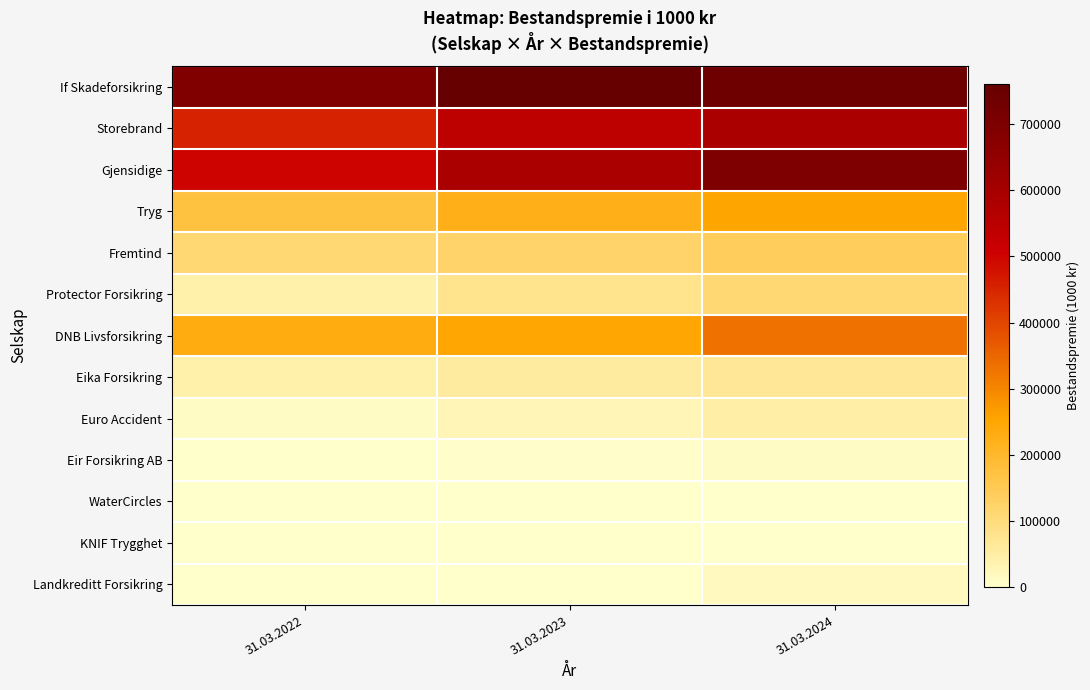

Reading right to left, what are all the values shown in this chart?

If Skadeforsikring: 31.03.2024=734369	31.03.2023=760290	31.03.2022=692724
Storebrand: 31.03.2024=588002	31.03.2023=542380	31.03.2022=451619
Gjensidige: 31.03.2024=699008	31.03.2023=588563	31.03.2022=499095
Tryg: 31.03.2024=254223	31.03.2023=223439	31.03.2022=172913
Fremtind: 31.03.2024=140301	31.03.2023=122958	31.03.2022=111782
Protector Forsikring: 31.03.2024=110330	31.03.2023=77961	31.03.2022=41632
DNB Livsforsikring: 31.03.2024=330334	31.03.2023=249657	31.03.2022=234334
Eika Forsikring: 31.03.2024=66738	31.03.2023=56022	31.03.2022=43652
Euro Accident: 31.03.2024=47560	31.03.2023=26974	31.03.2022=10716
Eir Forsikring AB: 31.03.2024=10254	31.03.2023=4993	31.03.2022=11
WaterCircles: 31.03.2024=1579	31.03.2023=1612	31.03.2022=1571
KNIF Trygghet: 31.03.2024=2089	31.03.2023=1318	31.03.2022=0
Landkreditt Forsikring: 31.03.2024=16182	31.03.2023=0	31.03.2022=0